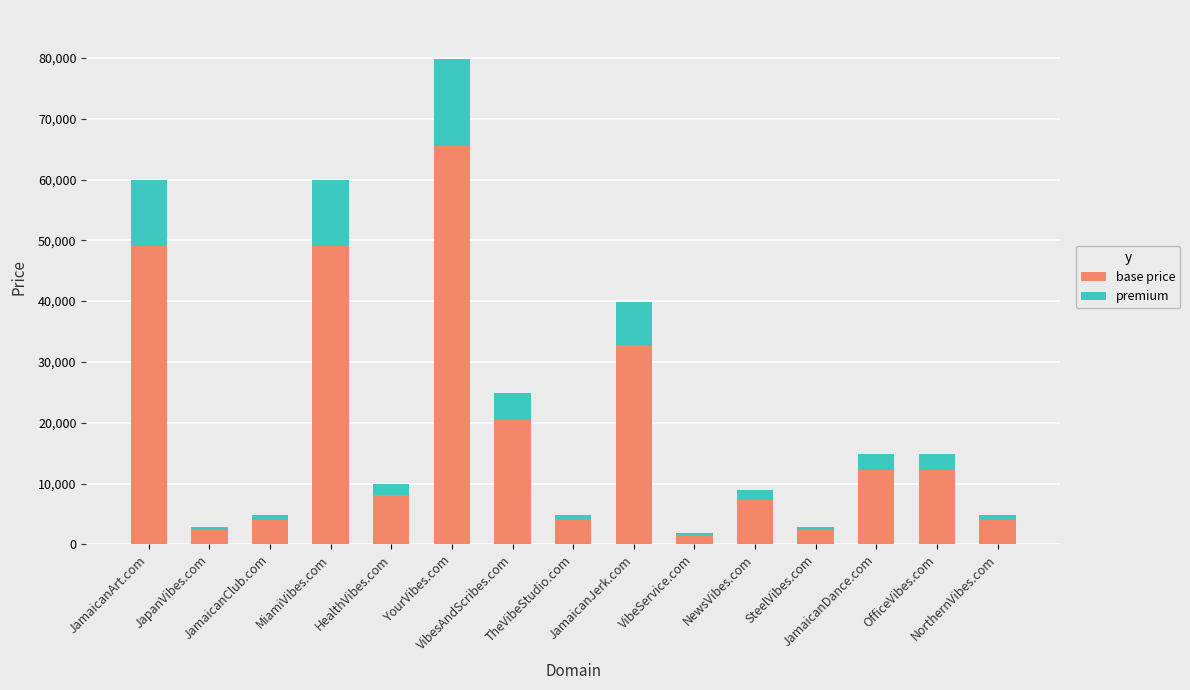

What is the value of the base price bar at the 1st from the left?

49108.2